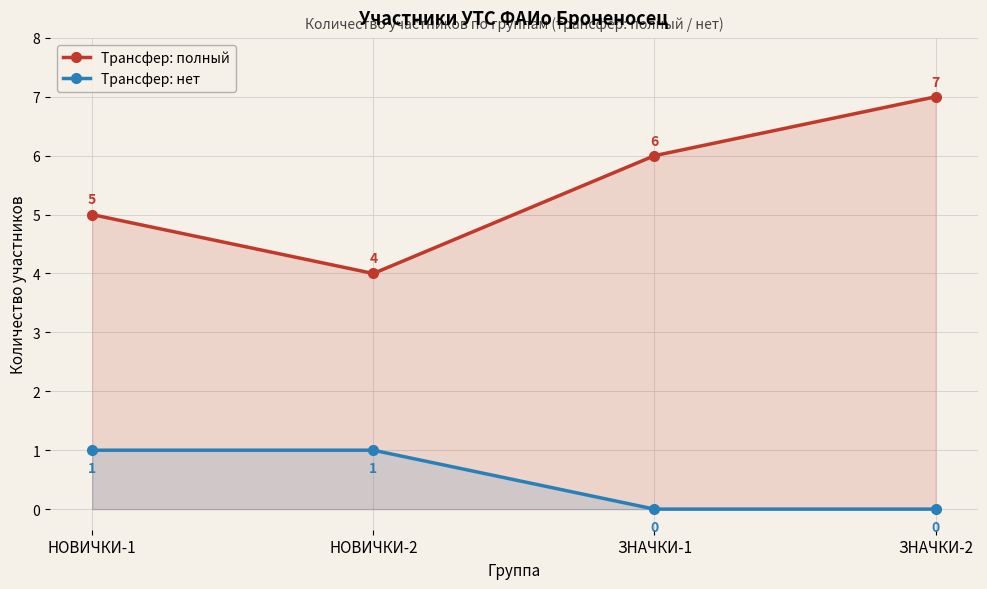

True or false: Трансфер: нет and Трансфер: полный intersect in this chart.

False